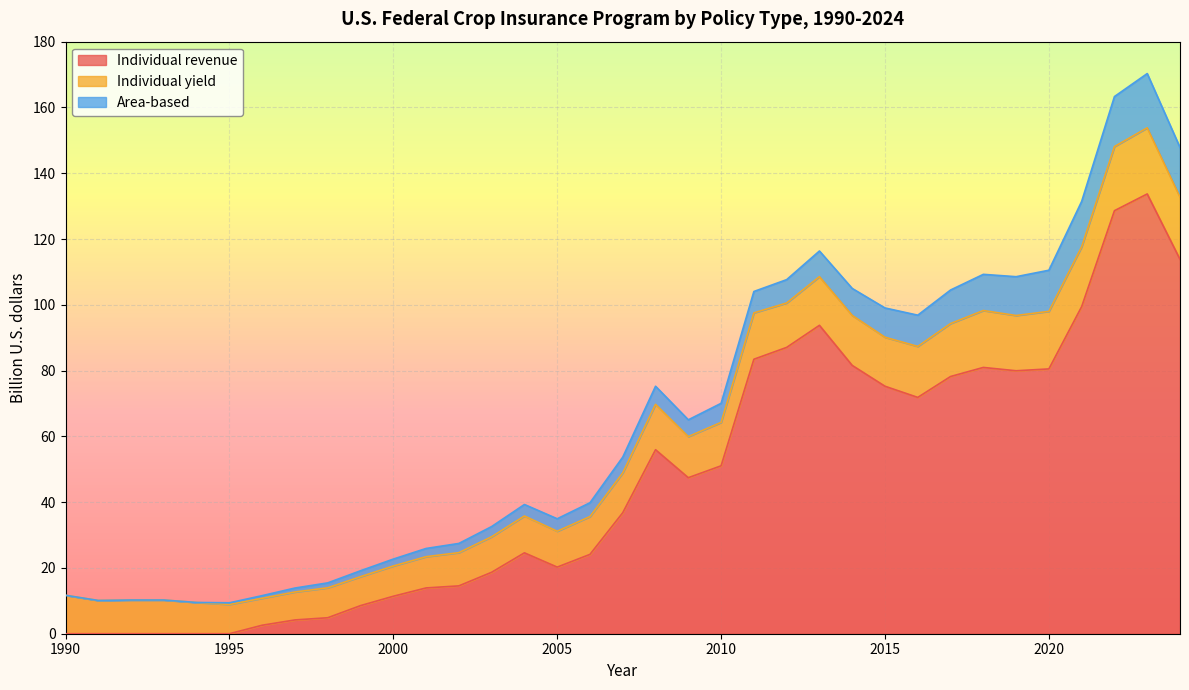

True or false: Area-based has a value of 1.2 at 1997.

True